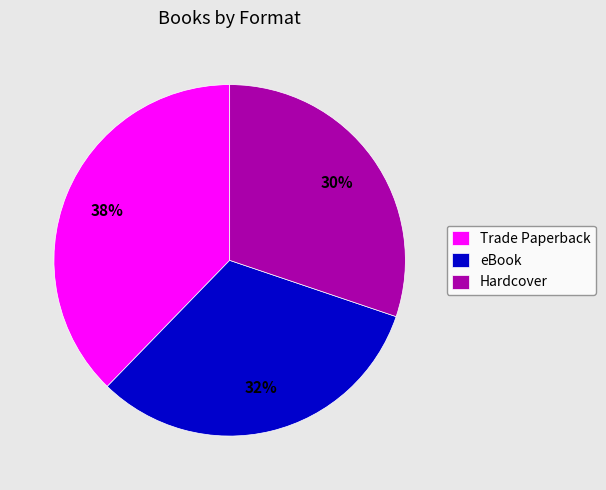

What percentage is the Hardcover slice, to the nearest percent?

30%